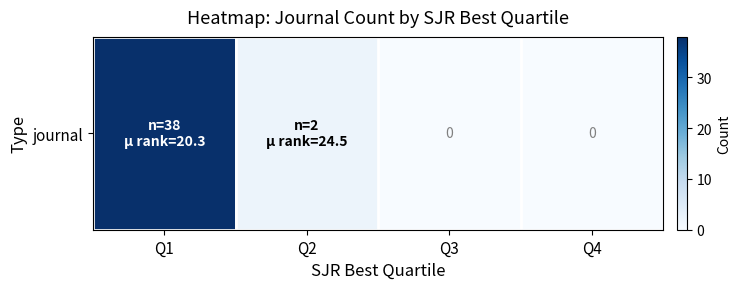

What is the difference between the values at Q3 and Q1?

38